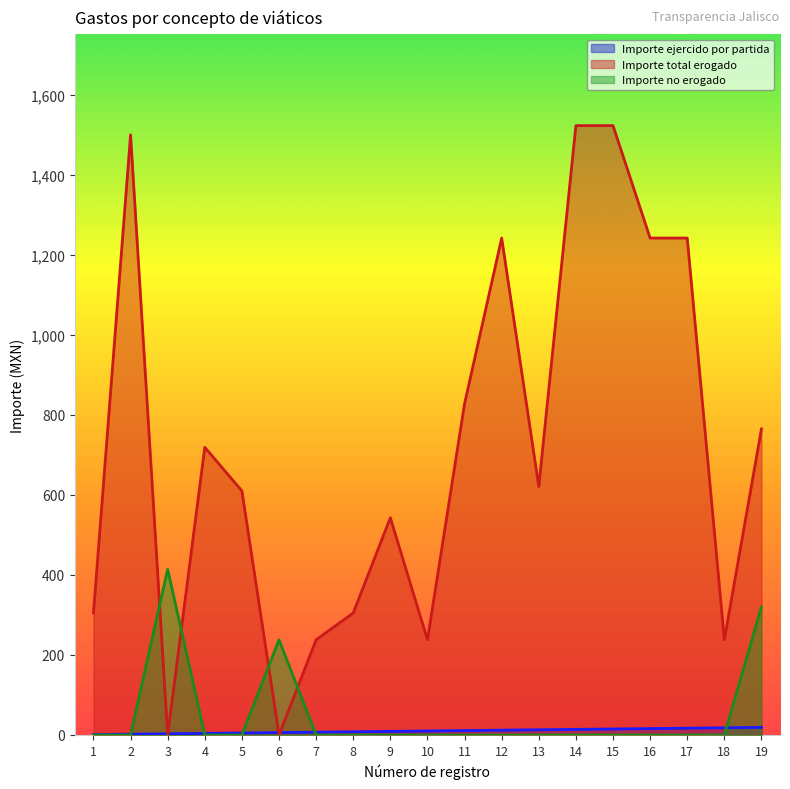

Which has a higher value, 13 or 12?

13